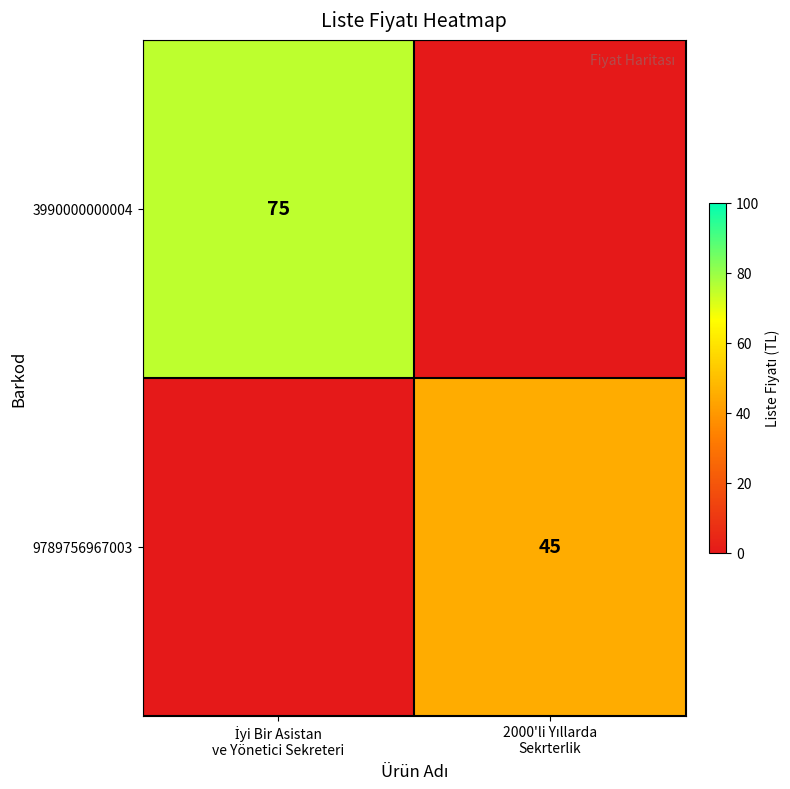

Is it true that 3990000000004 equals 45 at 2000'li Yıllarda Sekrterlik?

False